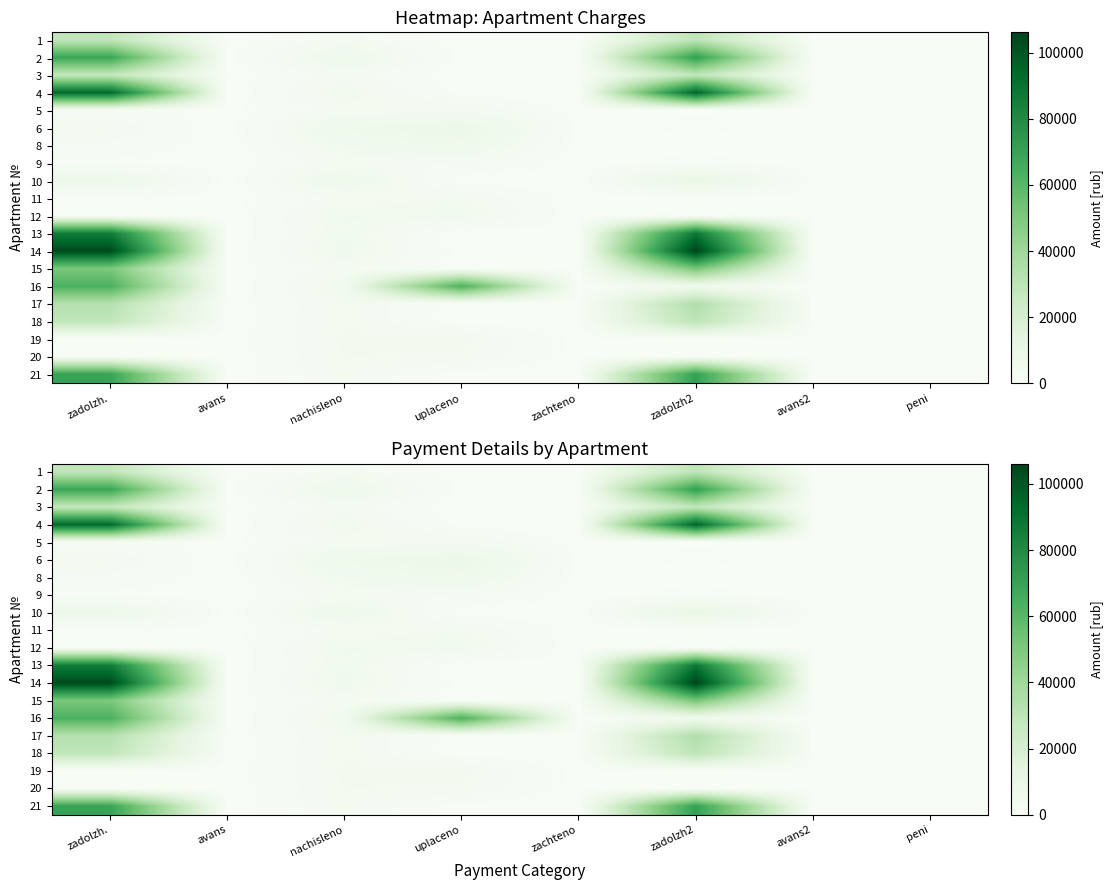

At which category is the sum across all series the highest?

zadolzh.